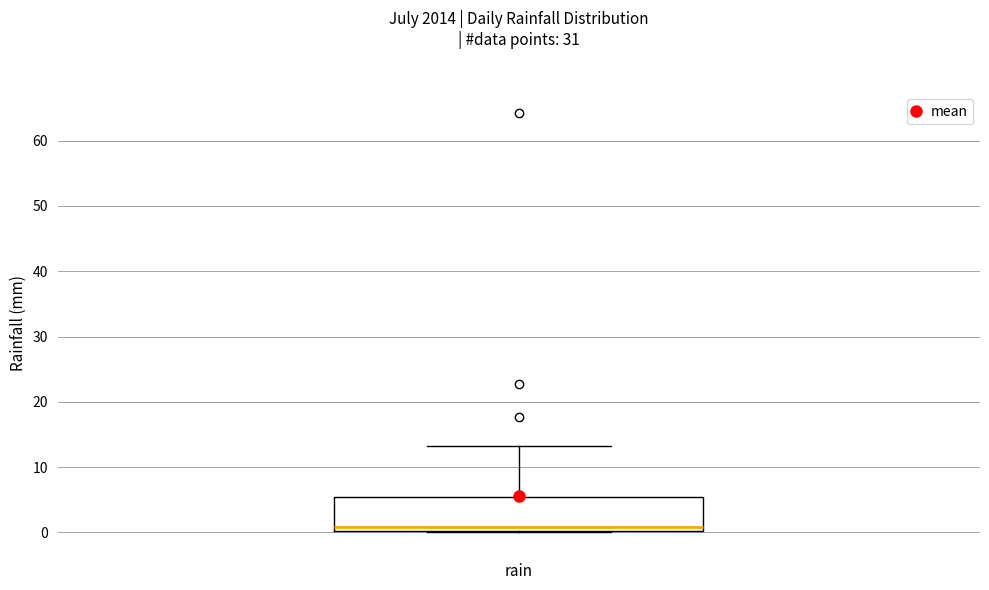

Read this box plot against the y-axis: the position of the median line, the range covered by the box, and the ends of both whiskers. The values are not printed on the chart, so give them approximately, as read against the axis.

median 1, box 0 to 5, whiskers 0 to 13